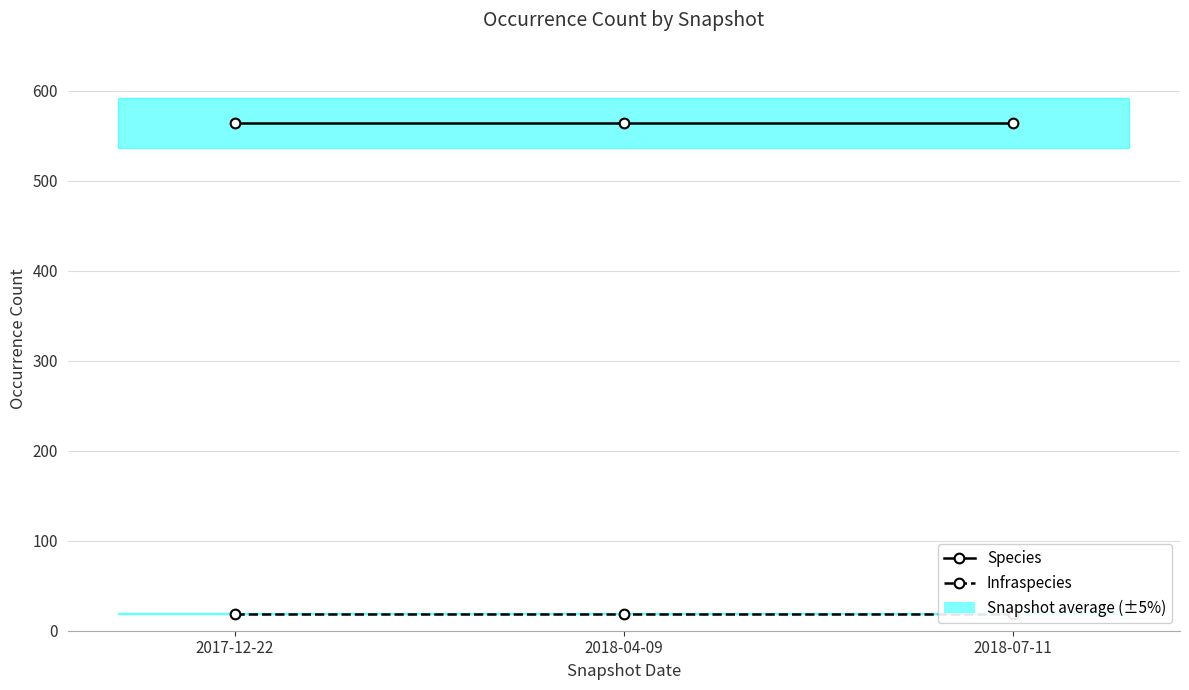

Which category has the highest value across all series?

2017-12-22